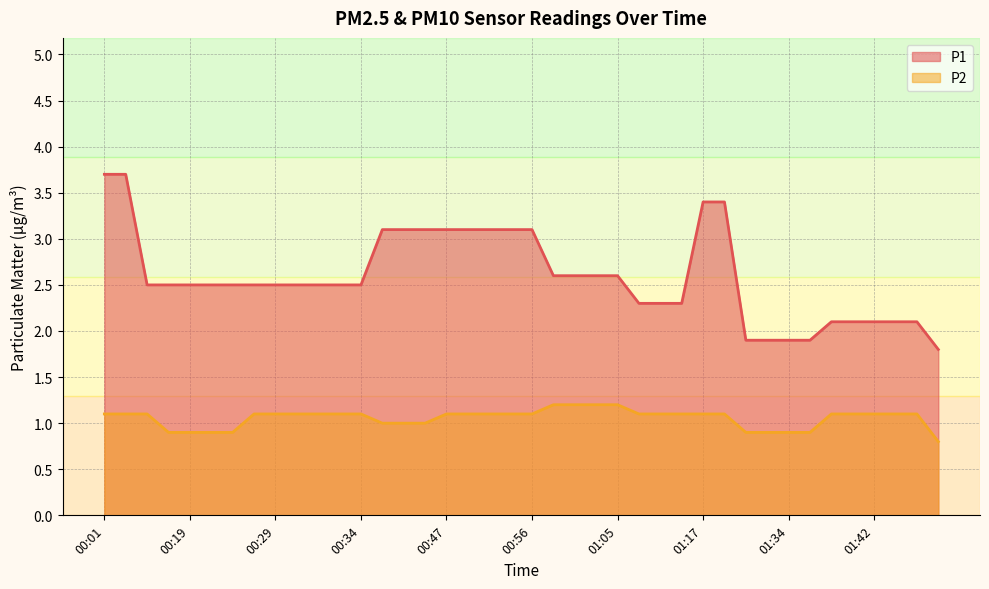

Reading left to right, extract all data points from this chart.

P1: 3.7	3.7	2.5	2.5	2.5	2.5	2.5	2.5	2.5	2.5	2.5	2.5	2.5	3.1	3.1	3.1	3.1	3.1	3.1	3.1	3.1	2.6	2.6	2.6	2.6	2.3	2.3	2.3	3.4	3.4	1.9	1.9	1.9	1.9	2.1	2.1	2.1	2.1	2.1	1.8
P2: 1.1	1.1	1.1	0.9	0.9	0.9	0.9	1.1	1.1	1.1	1.1	1.1	1.1	1.0	1.0	1.0	1.1	1.1	1.1	1.1	1.1	1.2	1.2	1.2	1.2	1.1	1.1	1.1	1.1	1.1	0.9	0.9	0.9	0.9	1.1	1.1	1.1	1.1	1.1	0.8